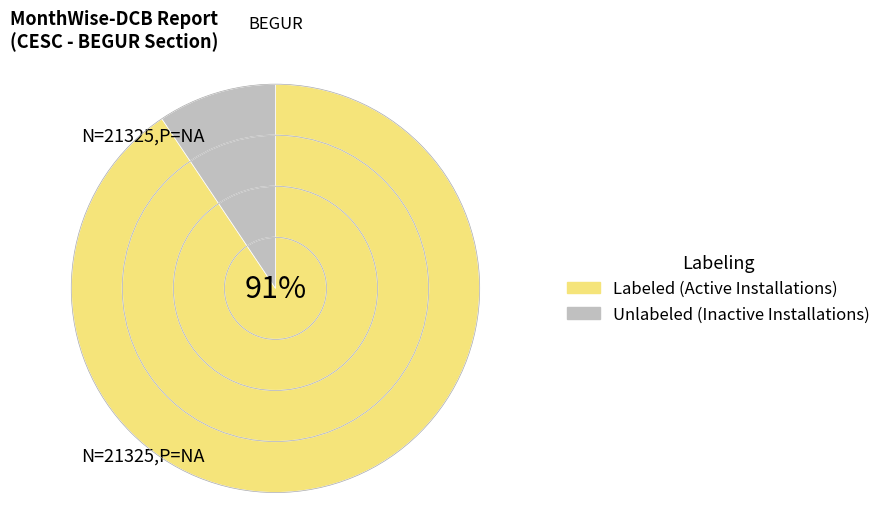

To the nearest percent, what is the average slice percentage?

50%